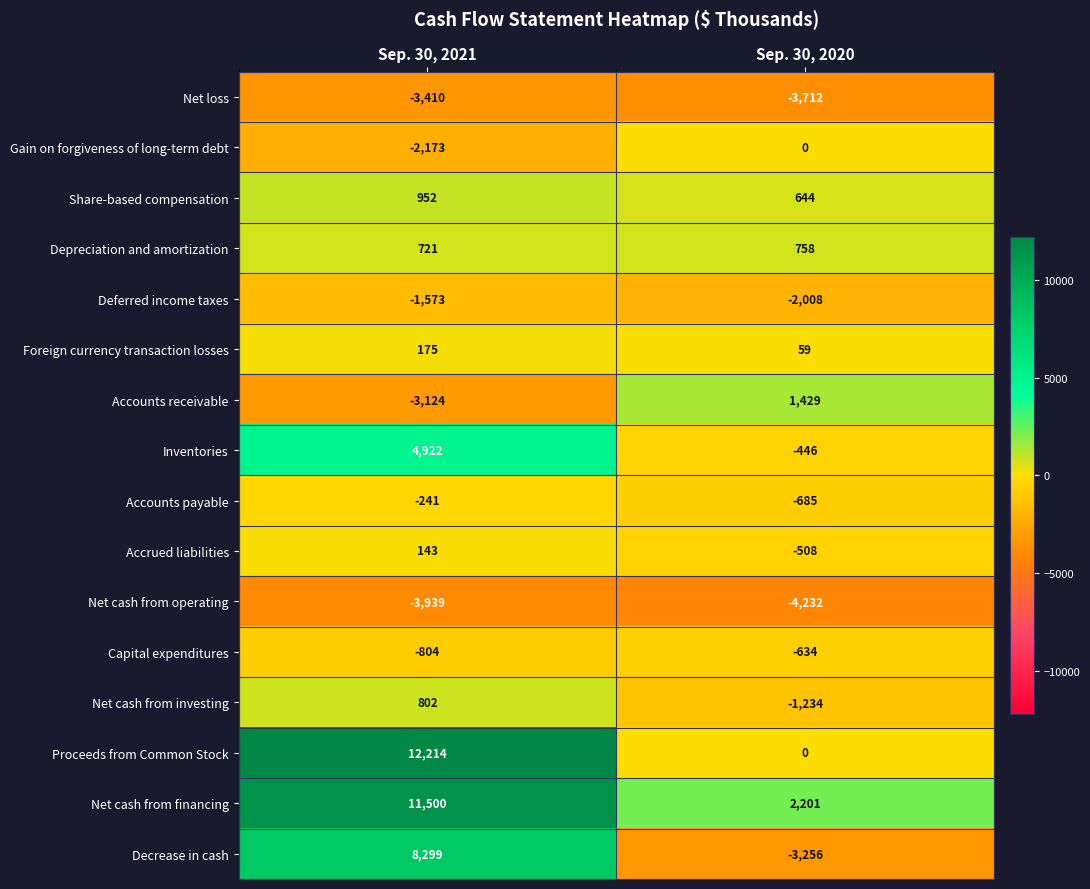

What is the greatest value displayed?

12214